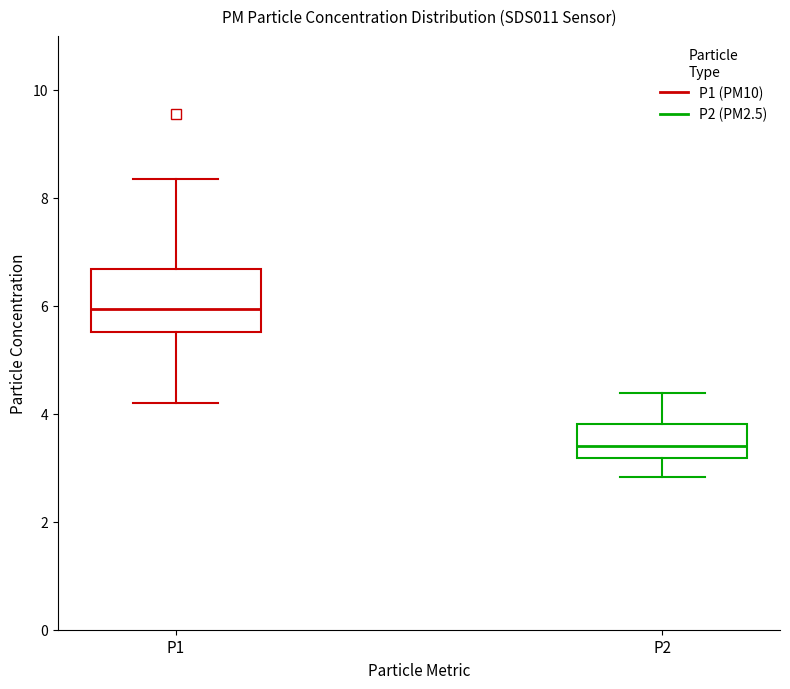

Which box has the lowest median line?

P2